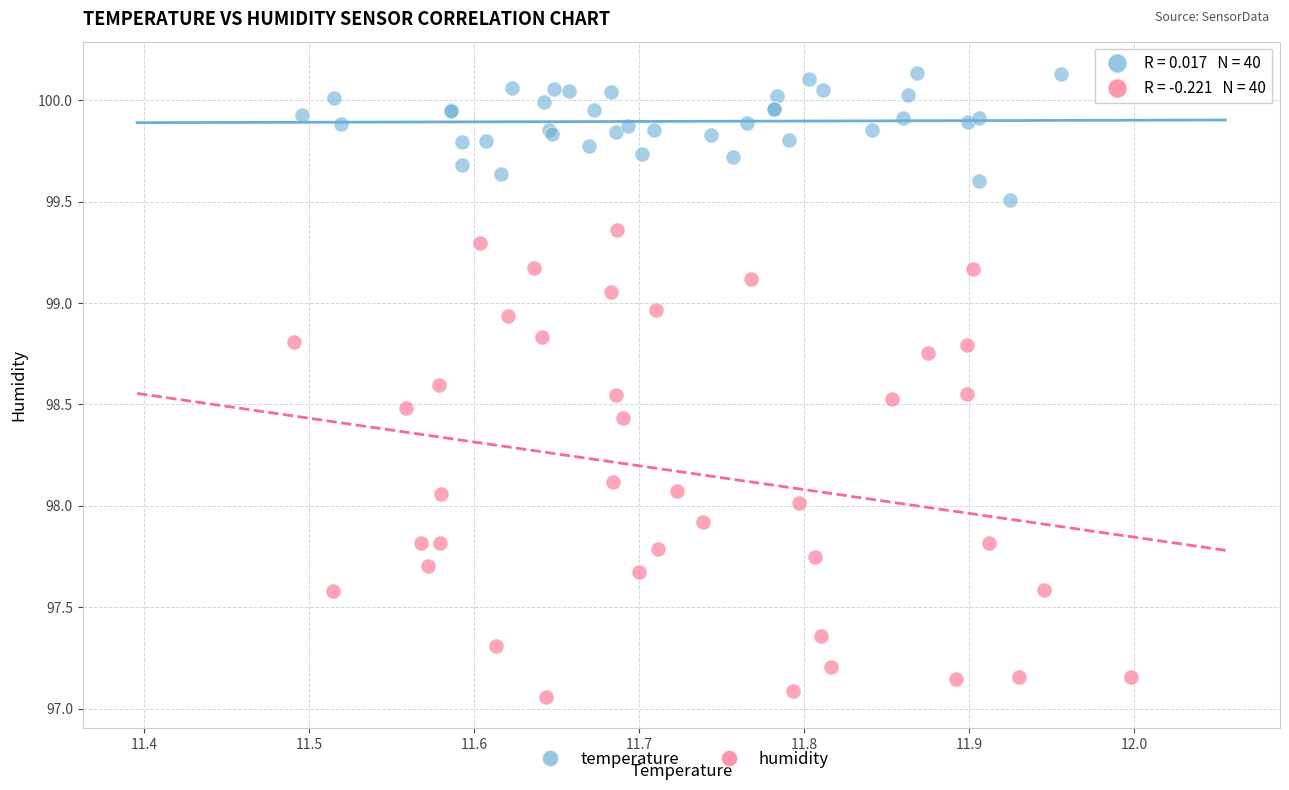

Which series contains the lowest Y value?

humidity